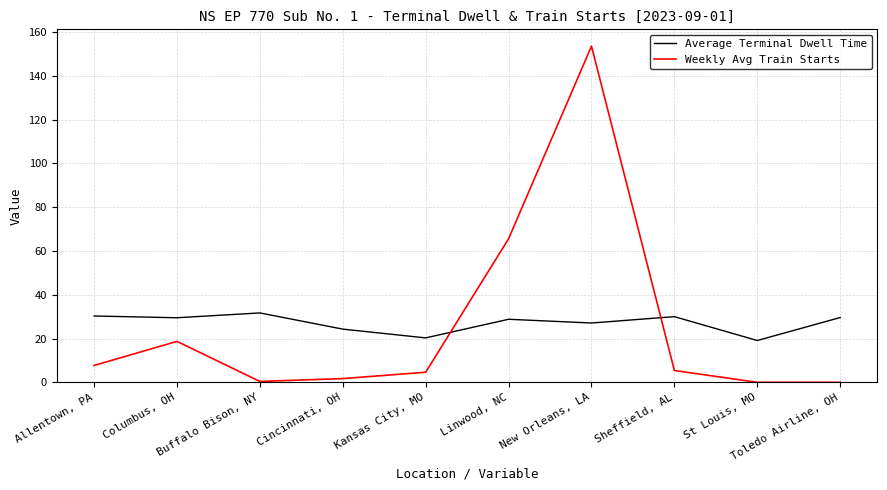

What value does the Average Terminal Dwell Time series have at St Louis, MO?

19.1